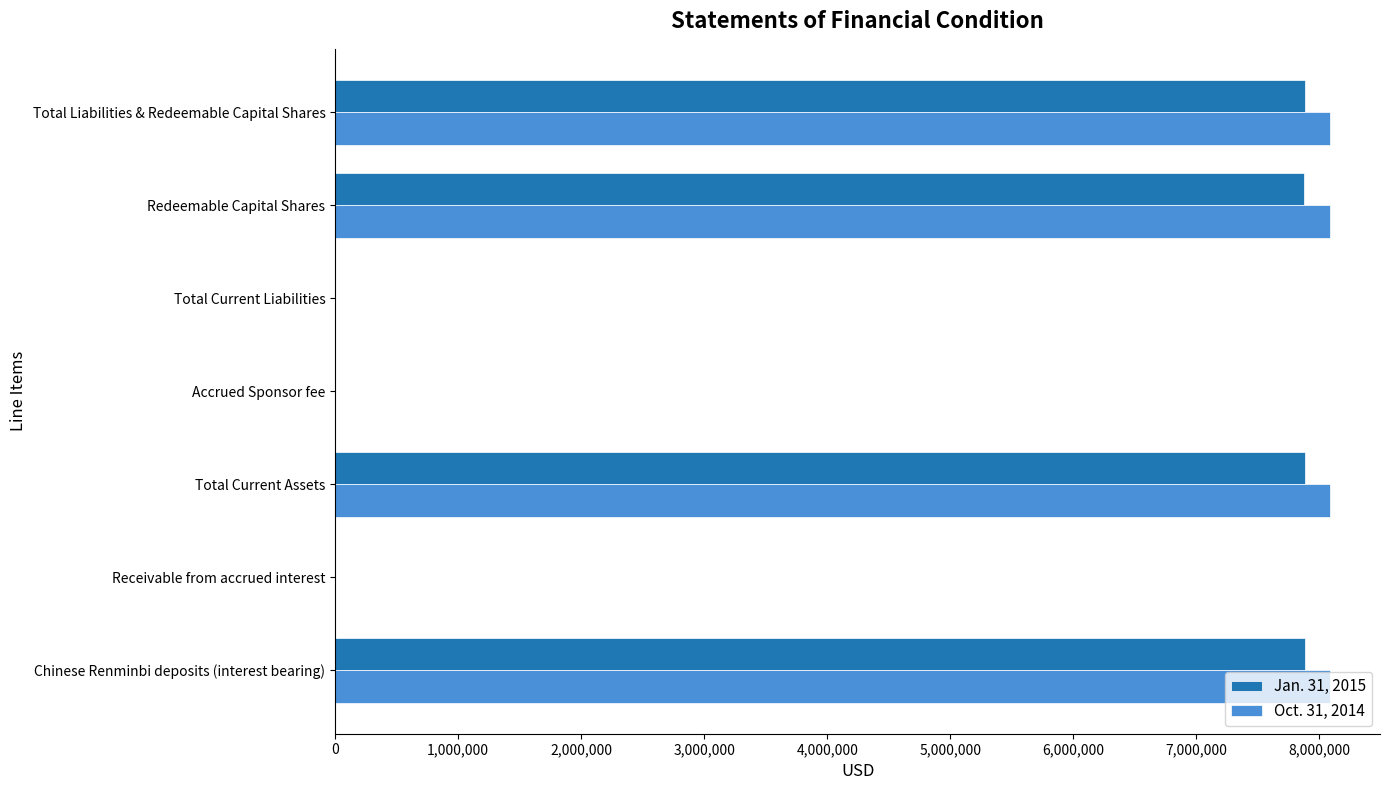

Is the value of Oct. 31, 2014 at Chinese Renminbi deposits (interest bearing) greater than the value of Jan. 31, 2015 at Total Current Assets?

Yes